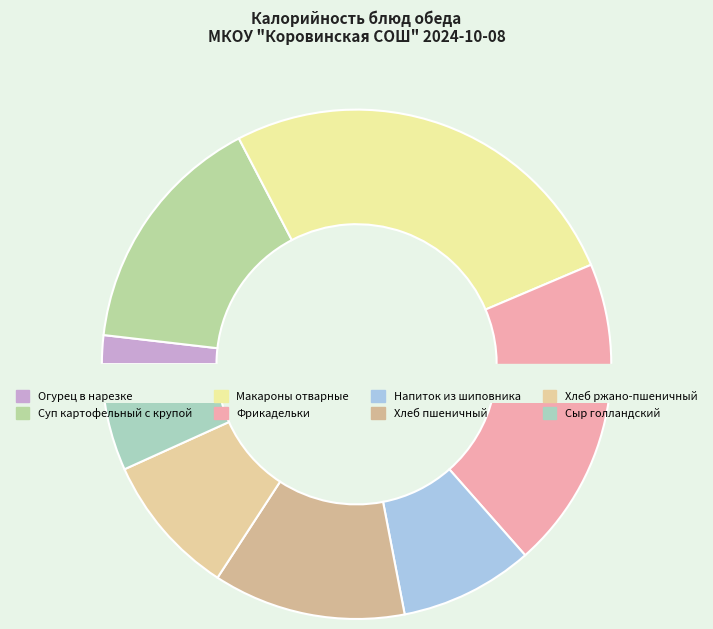

How much of the chart is everything except Хлеб ржано-пшеничный?

91.0%